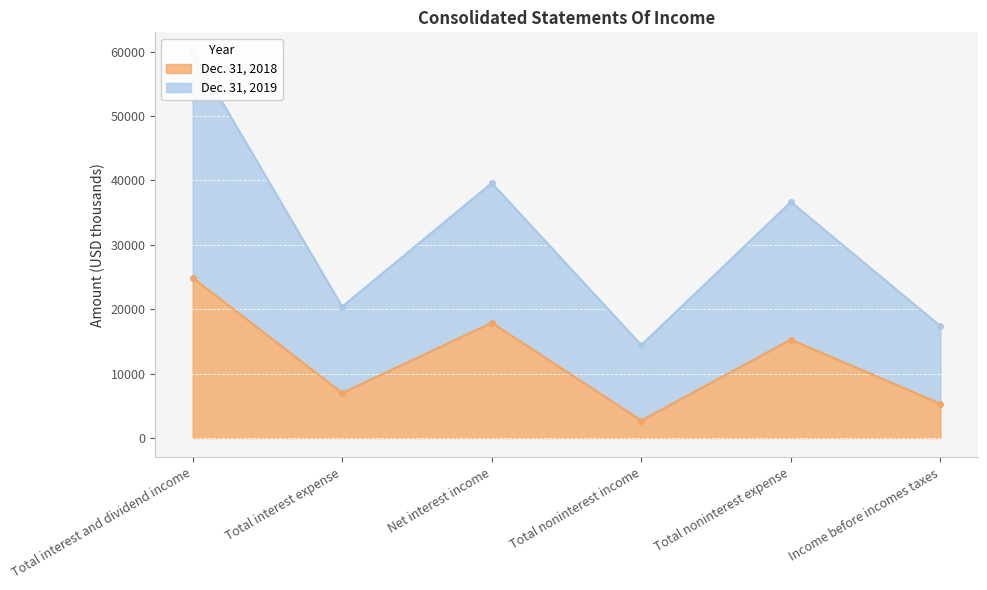

What is the minimum value for Dec. 31, 2018?

2716